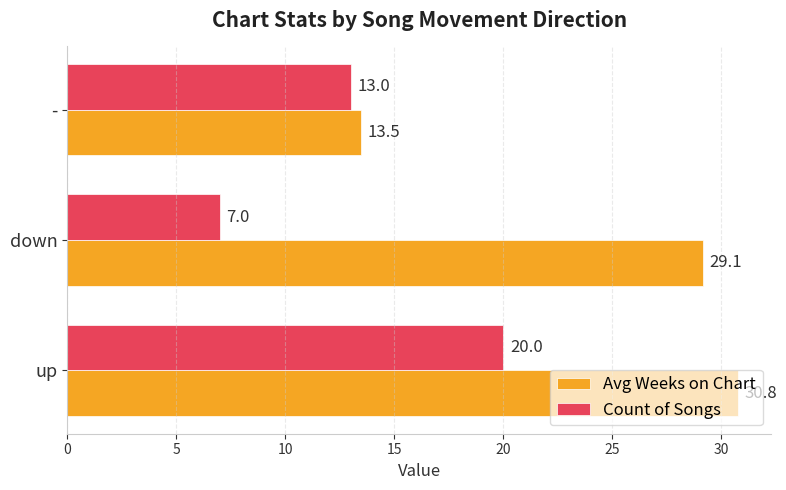

Where is Count of Songs nearest to the value 13?

-